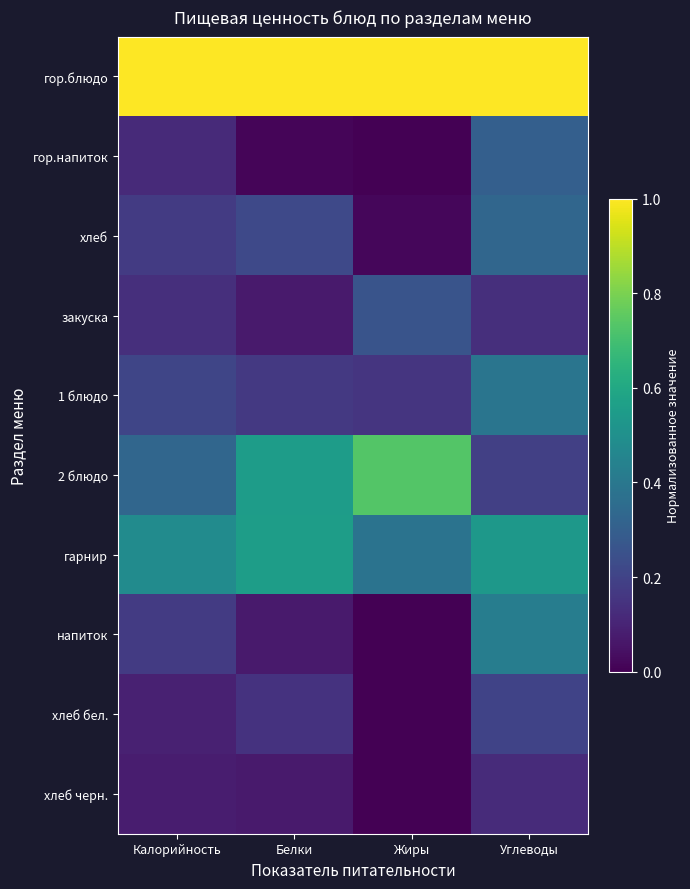

List the series in order of their peak value, highest first.

гор.блюдо, 2 блюдо, гарнир, напиток, 1 блюдо, хлеб, гор.напиток, закуска, хлеб бел., хлеб черн.